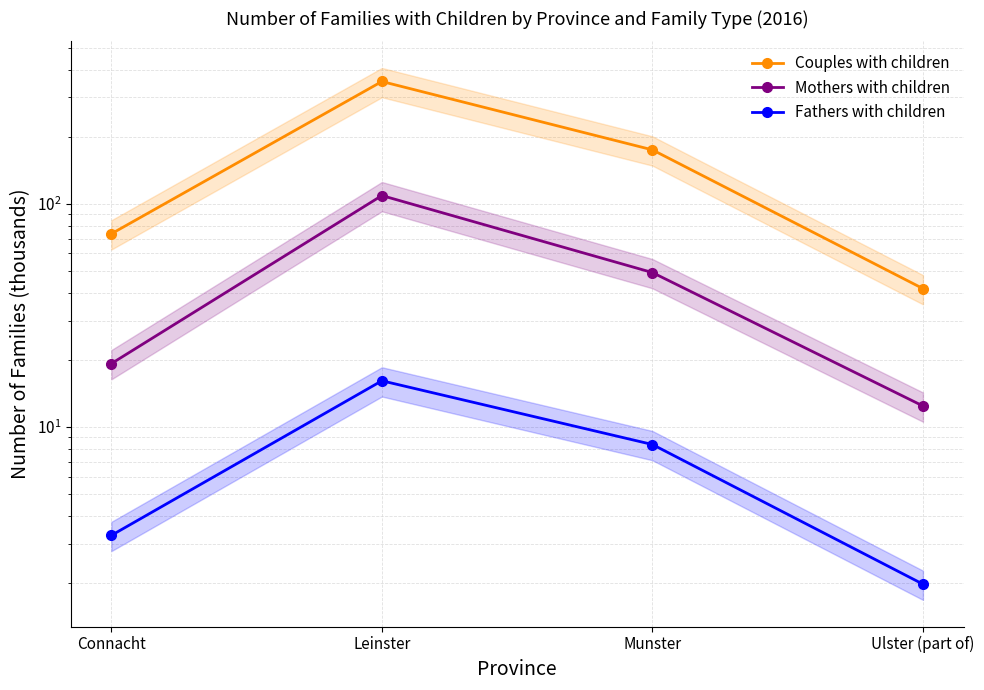

Reading right to left, what are all the values shown in this chart?

Couples with children: Ulster (part of)=41.8	Munster=174.8	Leinster=353.9	Connacht=73.5
Mothers with children: Ulster (part of)=12.4	Munster=49.3	Leinster=109.1	Connacht=19.3
Fathers with children: Ulster (part of)=2.0	Munster=8.4	Leinster=16.1	Connacht=3.3